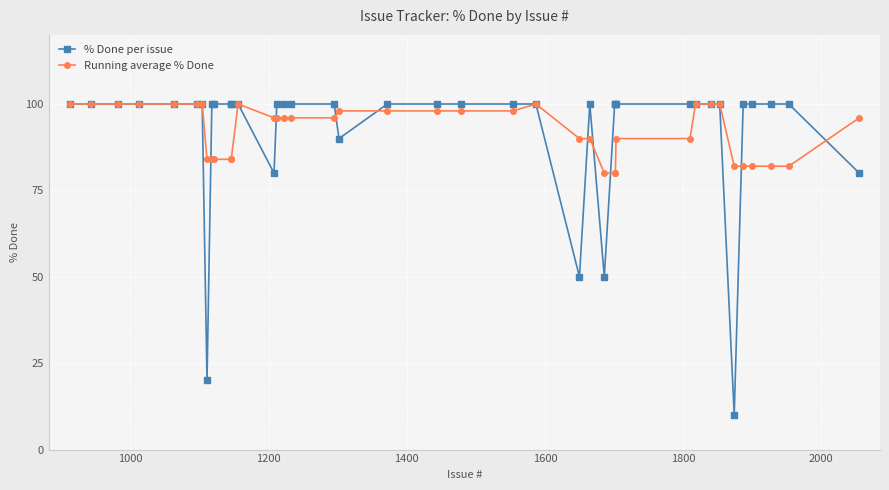

What is the value of the % Done per issue point at the 34th from the left?

100